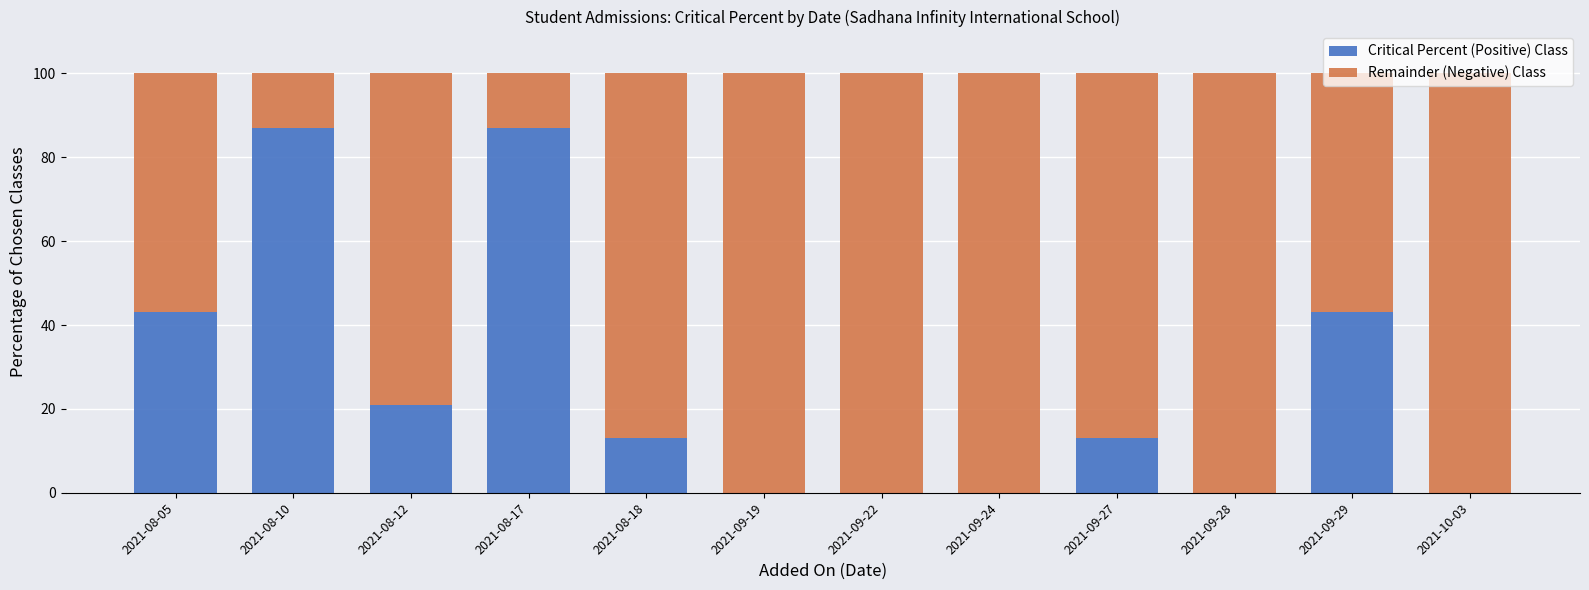

What is the highest value of the Critical Percent (Positive) Class series?

87